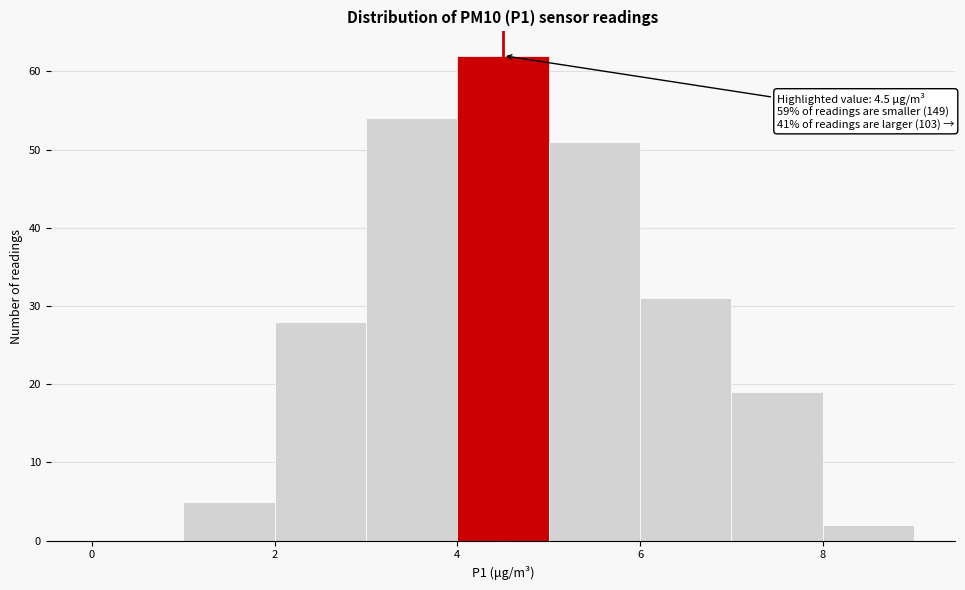

Which range on the x-axis has the tallest bar?

4 to 5